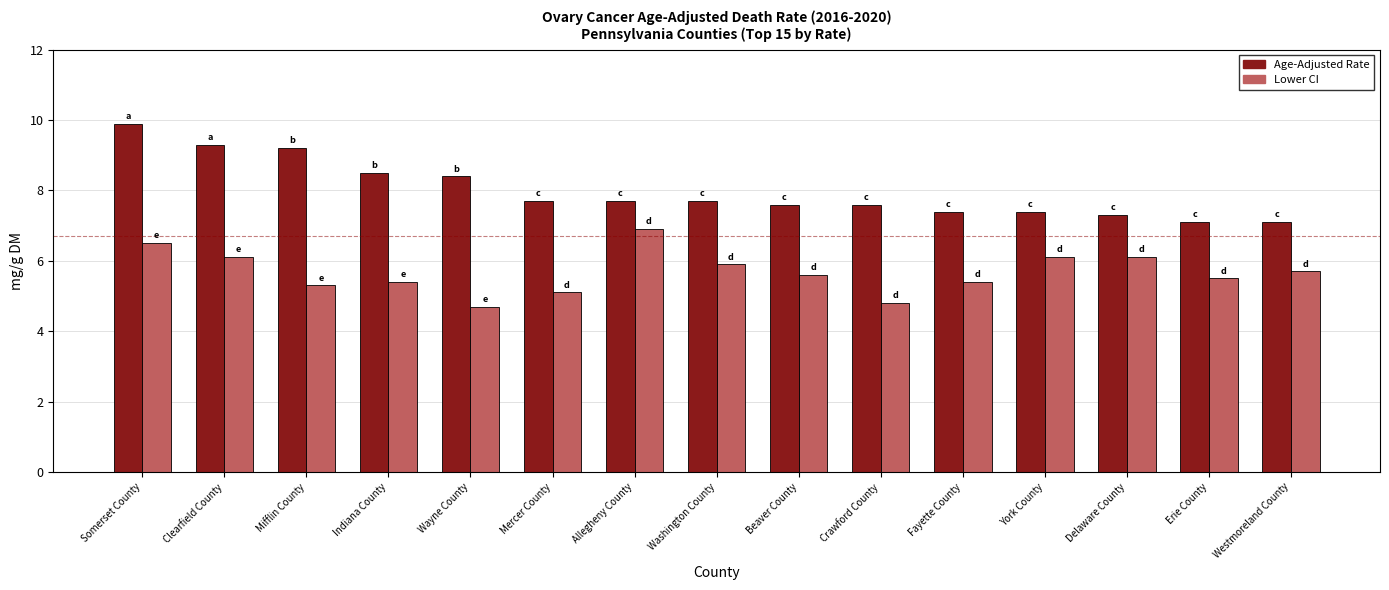

At which label does Lower CI first exceed 5?

Somerset County